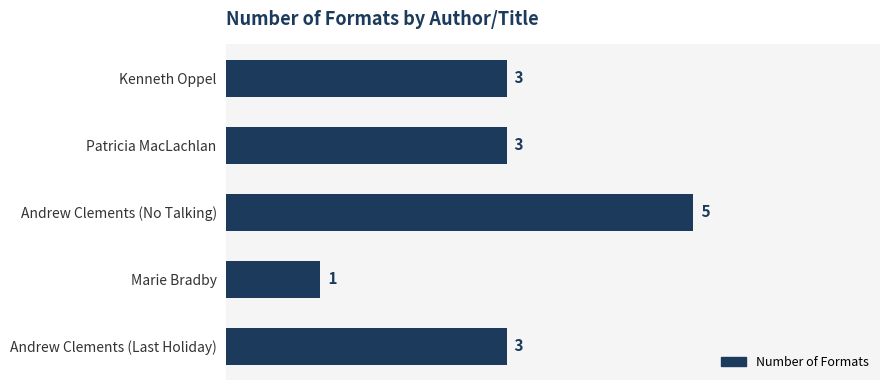

The value at Andrew Clements (Last Holiday) is 4. True or false?

False